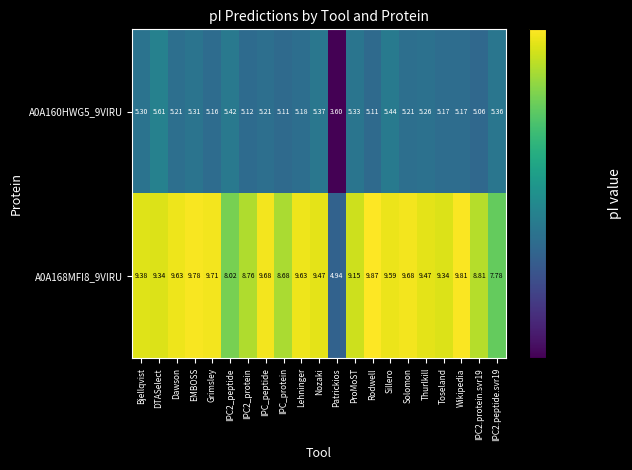

Where does the A0A160HWG5_9VIRU series first go above 5?

Bjellqvist